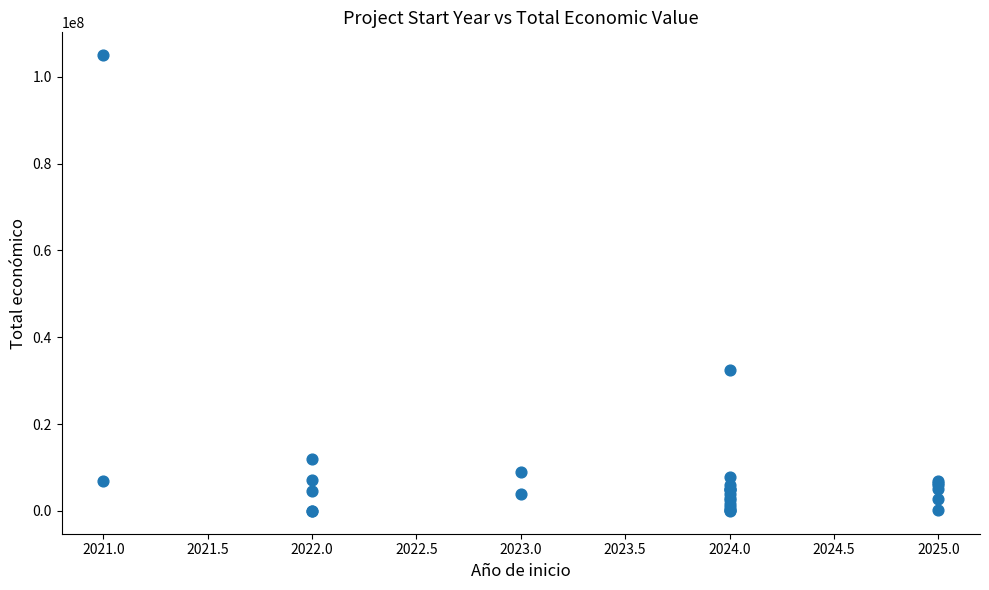

What Y value in the scatter plot is closest to 52500000?

32394255